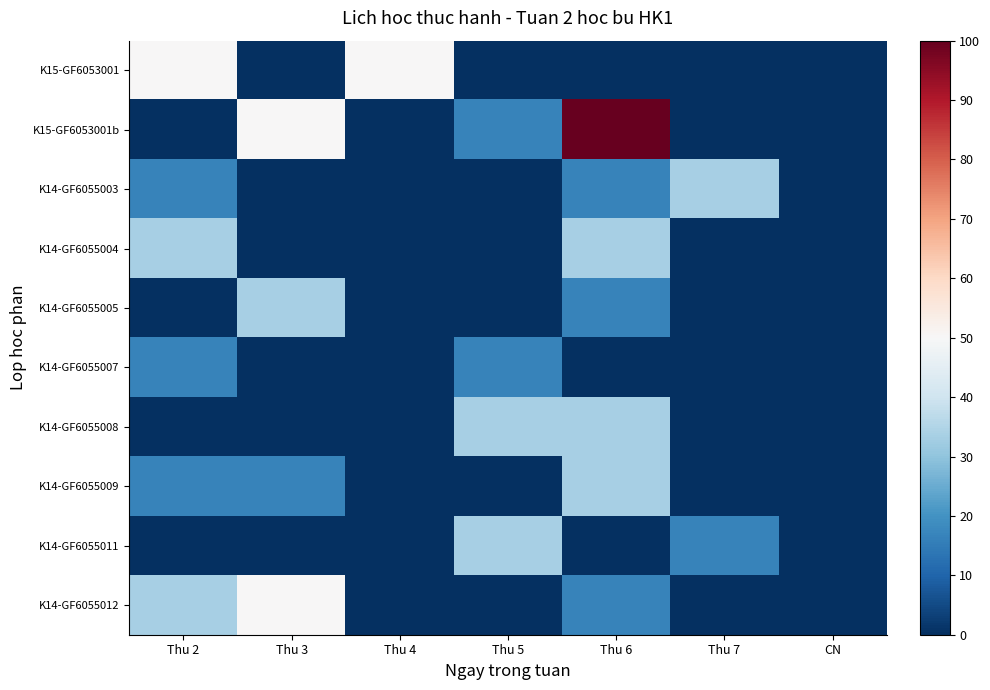

Reading right to left, transcribe all the data shown in this chart.

K15-GF6053001: CN=0.0	Thu 7=0.0	Thu 6=0.0	Thu 5=0.0	Thu 4=50.0	Thu 3=0.0	Thu 2=50.0
K15-GF6053001b: CN=0.0	Thu 7=0.0	Thu 6=100.0	Thu 5=16.7	Thu 4=0.0	Thu 3=50.0	Thu 2=0.0
K14-GF6055003: CN=0.0	Thu 7=33.3	Thu 6=16.7	Thu 5=0.0	Thu 4=0.0	Thu 3=0.0	Thu 2=16.7
K14-GF6055004: CN=0.0	Thu 7=0.0	Thu 6=33.3	Thu 5=0.0	Thu 4=0.0	Thu 3=0.0	Thu 2=33.3
K14-GF6055005: CN=0.0	Thu 7=0.0	Thu 6=16.7	Thu 5=0.0	Thu 4=0.0	Thu 3=33.3	Thu 2=0.0
K14-GF6055007: CN=0.0	Thu 7=0.0	Thu 6=0.0	Thu 5=16.7	Thu 4=0.0	Thu 3=0.0	Thu 2=16.7
K14-GF6055008: CN=0.0	Thu 7=0.0	Thu 6=33.3	Thu 5=33.3	Thu 4=0.0	Thu 3=0.0	Thu 2=0.0
K14-GF6055009: CN=0.0	Thu 7=0.0	Thu 6=33.3	Thu 5=0.0	Thu 4=0.0	Thu 3=16.7	Thu 2=16.7
K14-GF6055011: CN=0.0	Thu 7=16.7	Thu 6=0.0	Thu 5=33.3	Thu 4=0.0	Thu 3=0.0	Thu 2=0.0
K14-GF6055012: CN=0.0	Thu 7=0.0	Thu 6=16.7	Thu 5=0.0	Thu 4=0.0	Thu 3=50.0	Thu 2=33.3